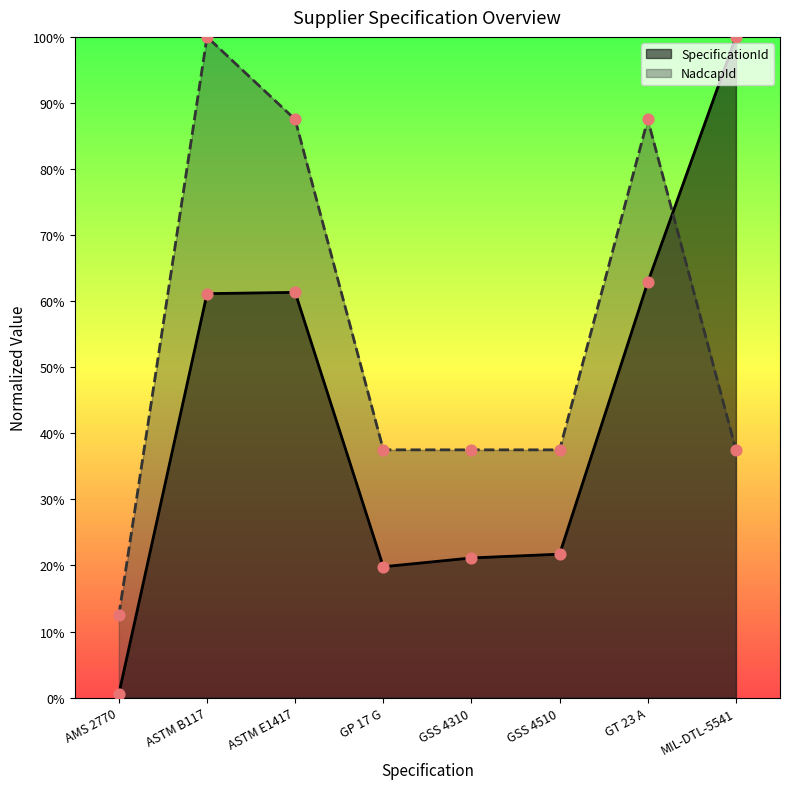

What are all the series names shown in the legend?

SpecificationId, NadcapId